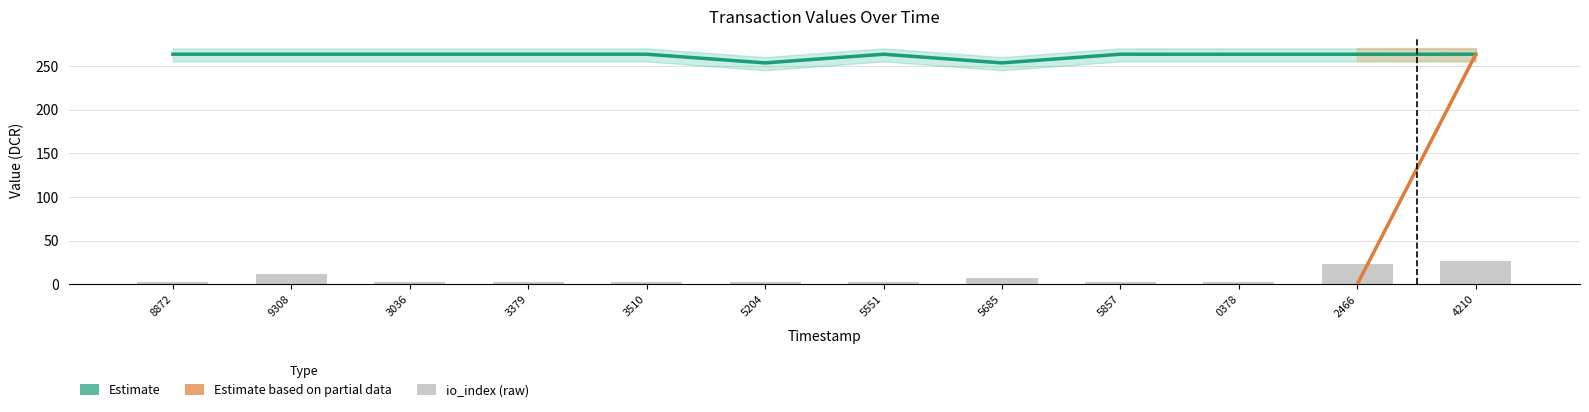

The value at 5551 is 263.3. True or false?

True